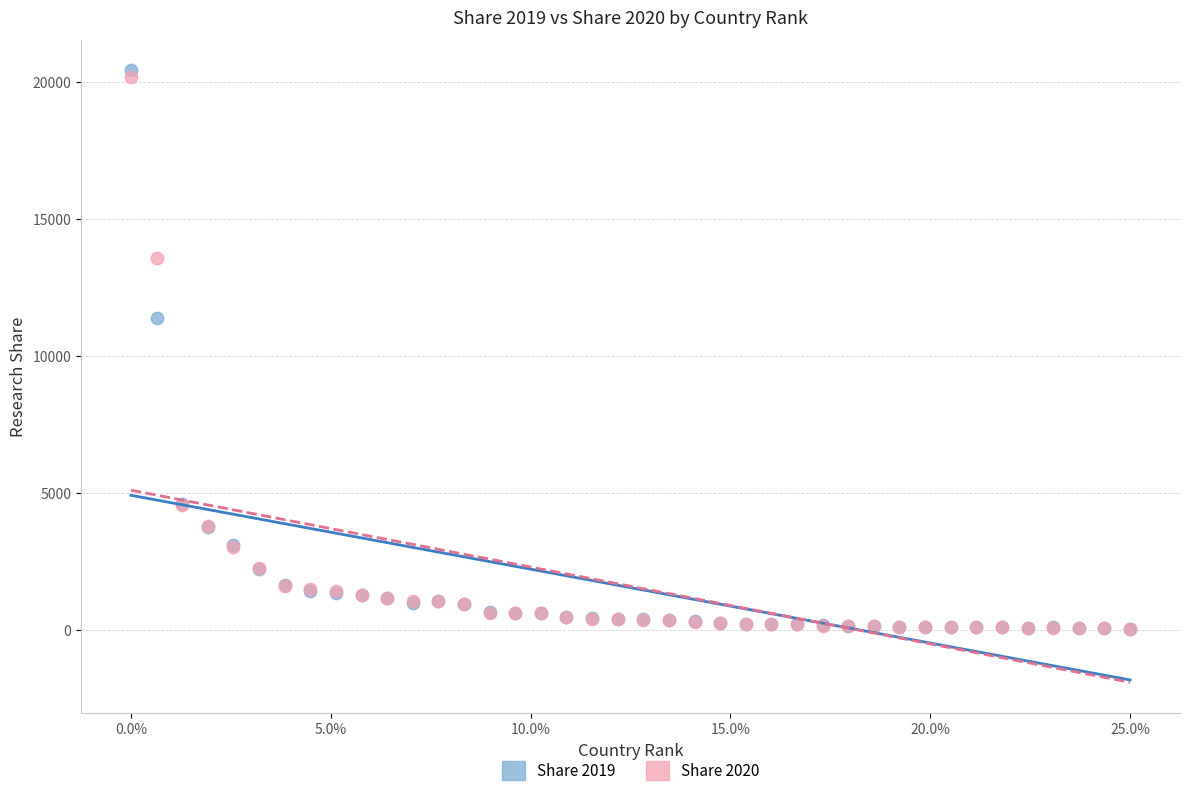

What are all the series names shown in the legend?

Share 2019, Share 2020